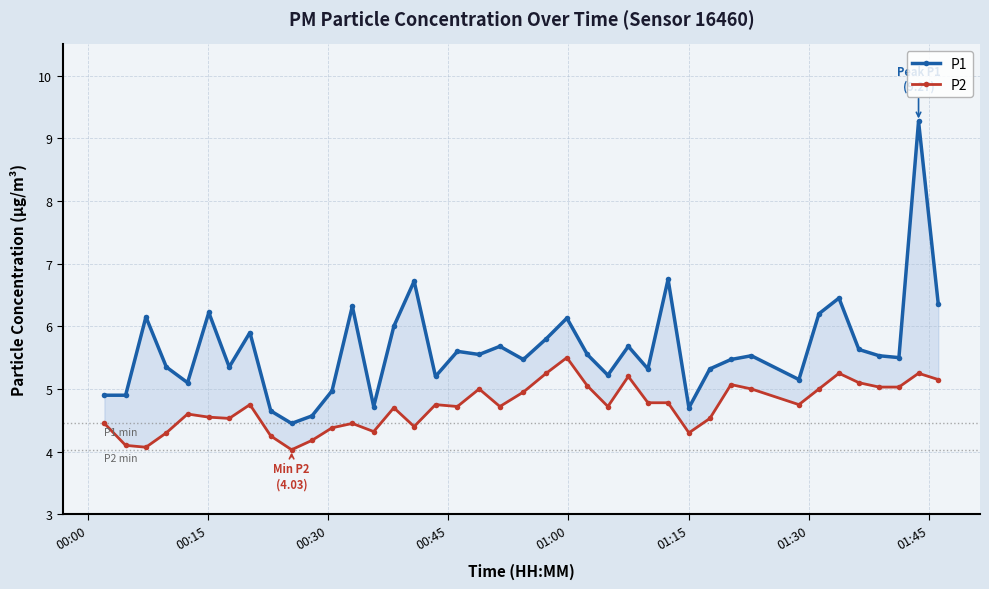

What are all the series names shown in the legend?

P1, P2